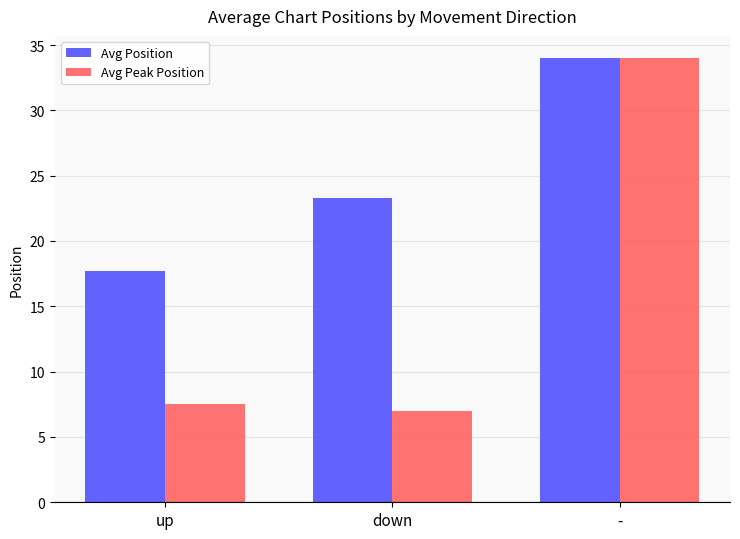

What is the total value across all series at -?

68.0